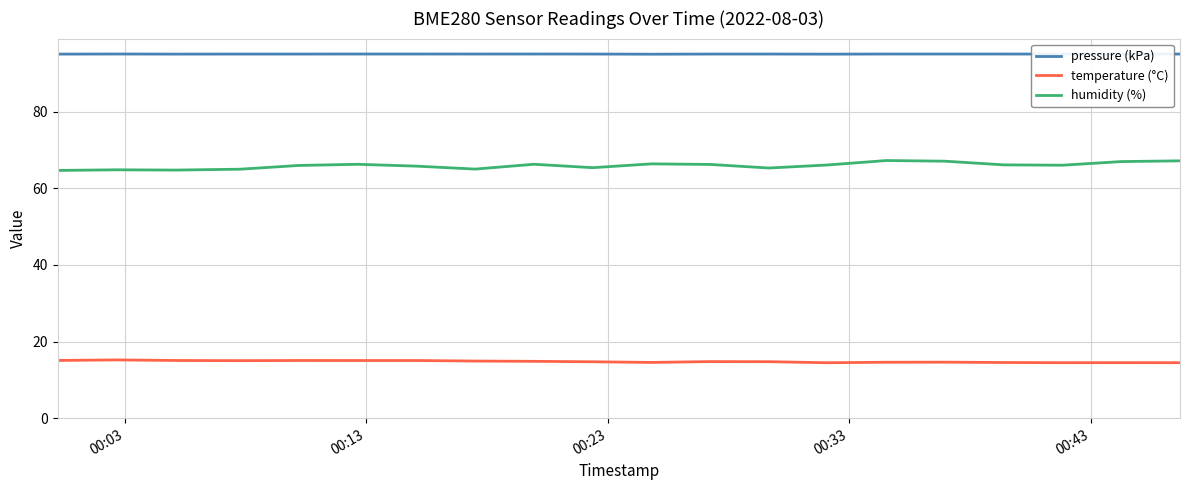

Rank the series by their average value, from lowest to highest.

temperature (°C), humidity (%), pressure (kPa)